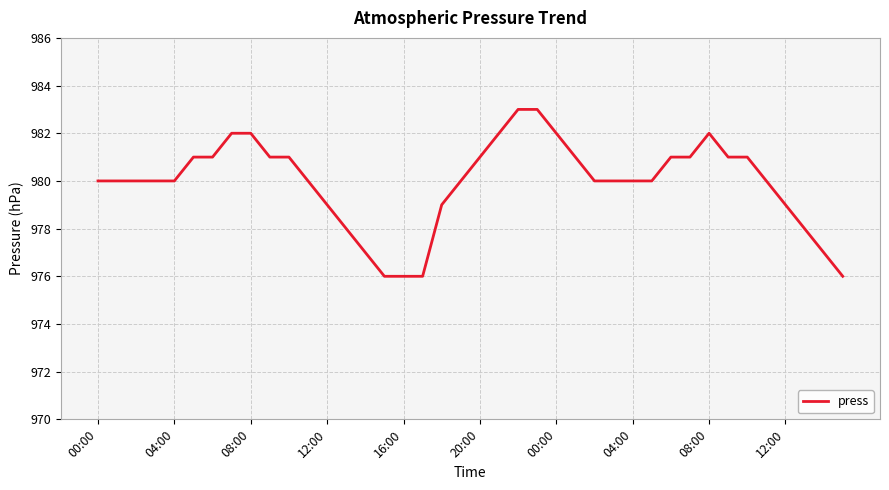

What is the minimum value shown in the chart?

976